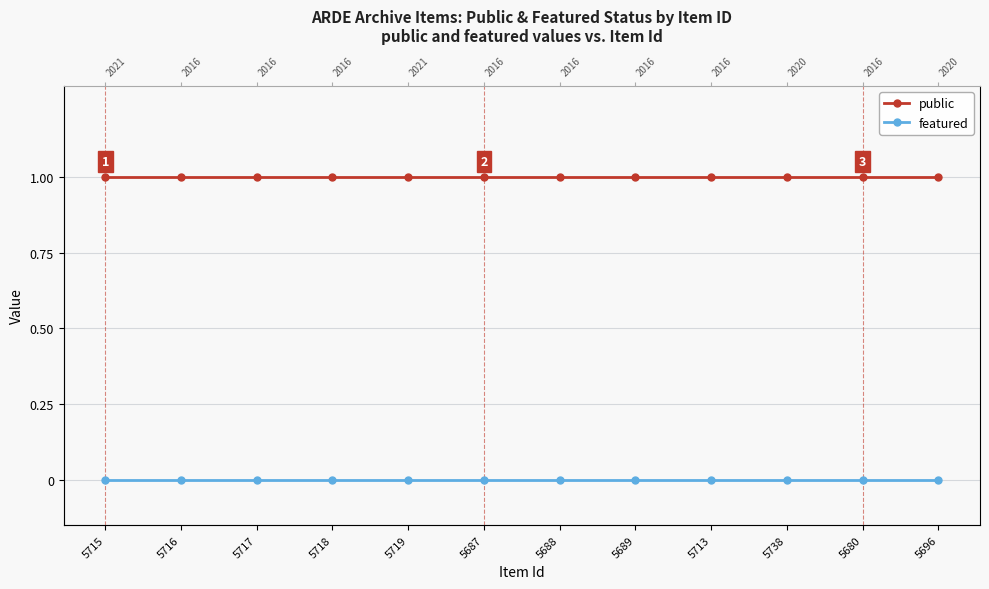

At how many categories does at least one series exceed 0?

12